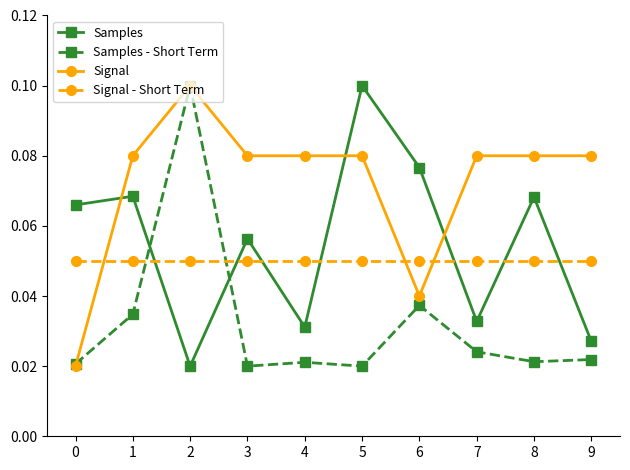

At how many categories does at least one series exceed 0?

10